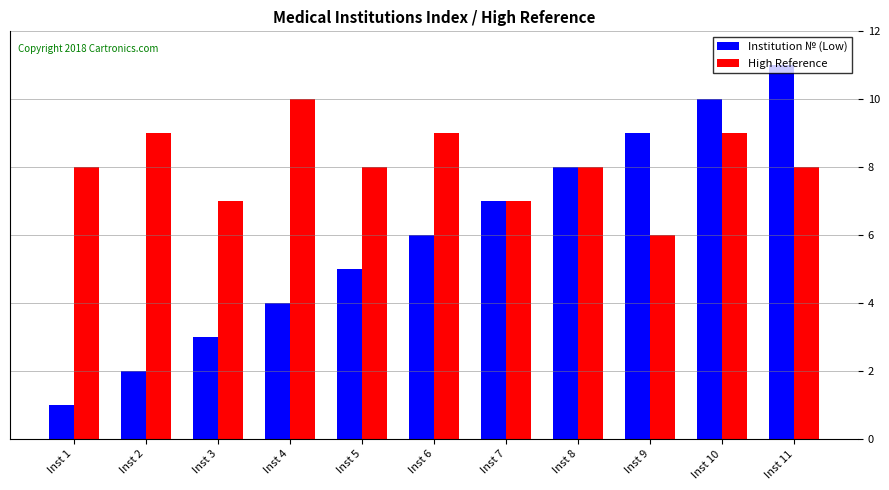

Reading left to right, list all the values displayed in this chart.

Institution № (Low): 1	2	3	4	5	6	7	8	9	10	11
High Reference: 8	9	7	10	8	9	7	8	6	9	8